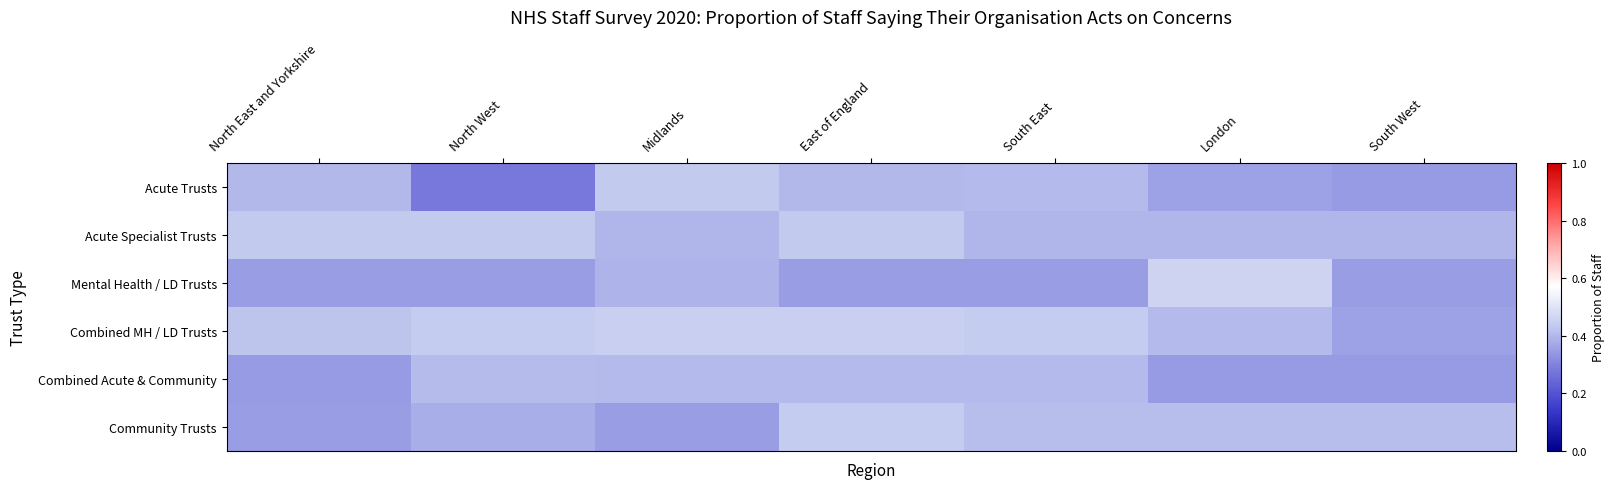

Reading left to right, what are all the values shown in this chart?

Acute Trusts: North East and Yorkshire=0.4	North West=0.3	Midlands=0.4	East of England=0.4	South East=0.4	London=0.4	South West=0.3
Acute Specialist Trusts: North East and Yorkshire=0.4	North West=0.4	Midlands=0.4	East of England=0.4	South East=0.4	London=0.4	South West=0.4
Mental Health / LD Trusts: North East and Yorkshire=0.3	North West=0.3	Midlands=0.4	East of England=0.3	South East=0.3	London=0.5	South West=0.3
Combined MH / LD Trusts: North East and Yorkshire=0.4	North West=0.4	Midlands=0.4	East of England=0.4	South East=0.4	London=0.4	South West=0.4
Combined Acute & Community: North East and Yorkshire=0.3	North West=0.4	Midlands=0.4	East of England=0.4	South East=0.4	London=0.3	South West=0.3
Community Trusts: North East and Yorkshire=0.3	North West=0.4	Midlands=0.3	East of England=0.4	South East=0.4	London=0.4	South West=0.4